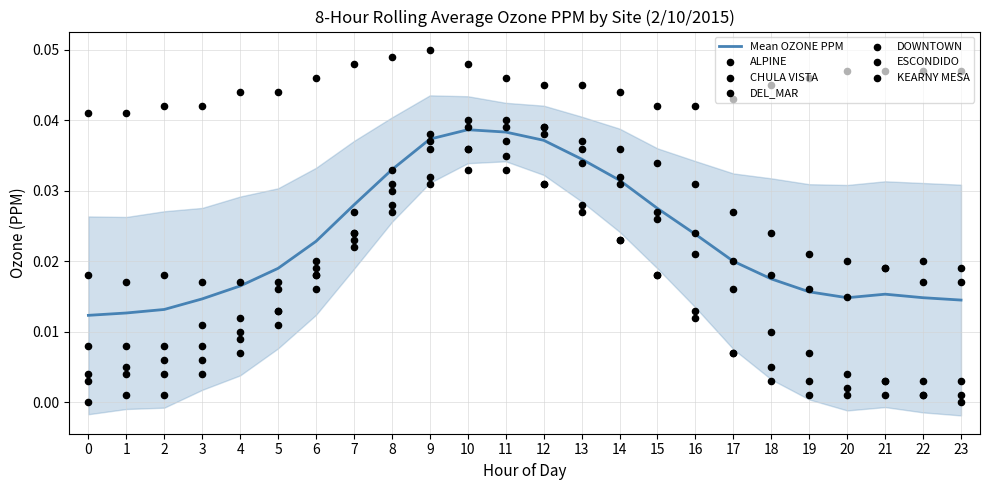

What is the total value across all series at 14?

0.2